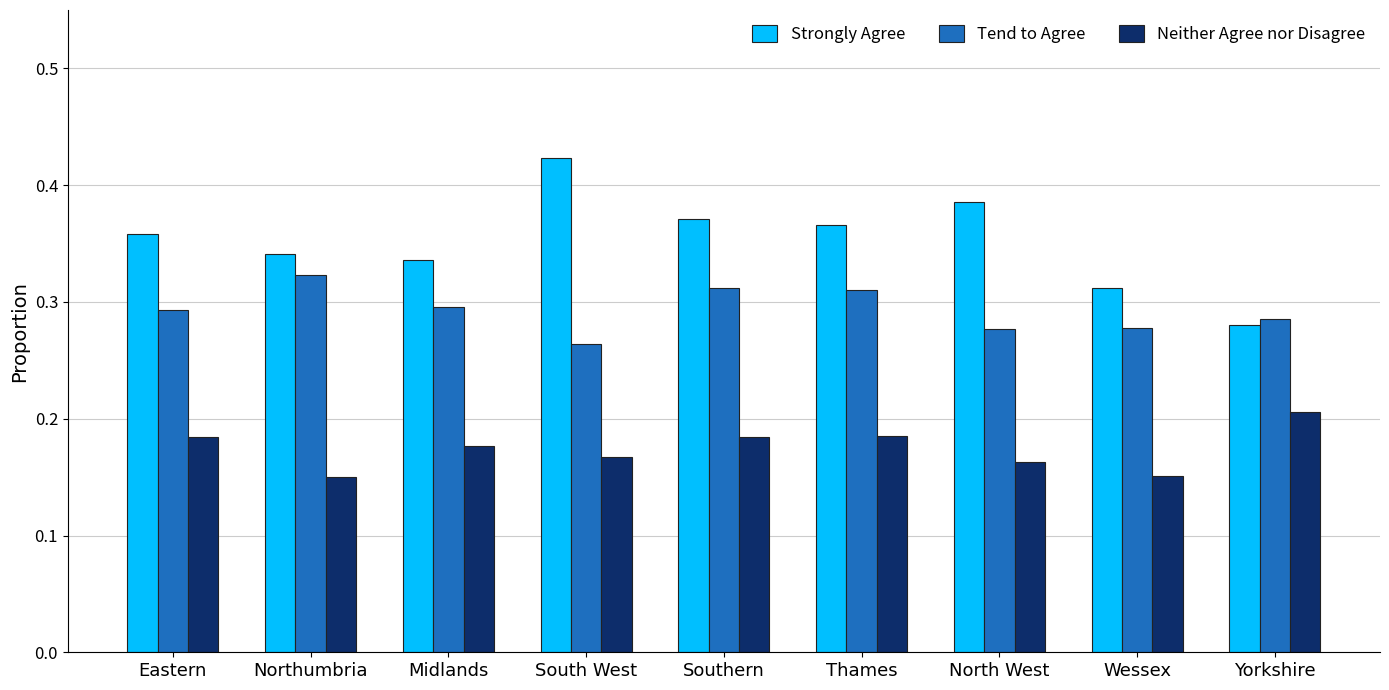

Rank the series by their maximum value, from highest to lowest.

Strongly Agree, Tend to Agree, Neither Agree nor Disagree